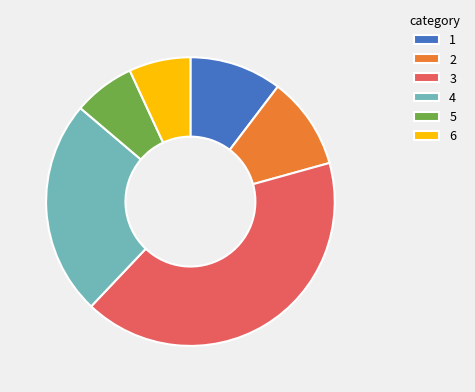

Is there any slice that represents more than half of the pie?

No